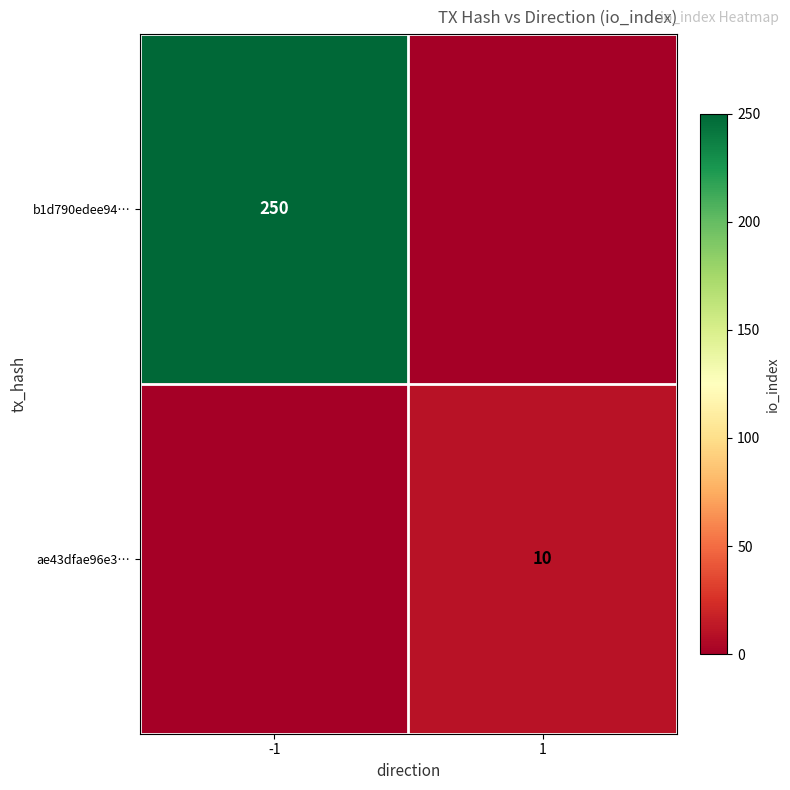

Is the value of b1d790edee94… at -1 greater than the value of ae43dfae96e3… at 1?

Yes